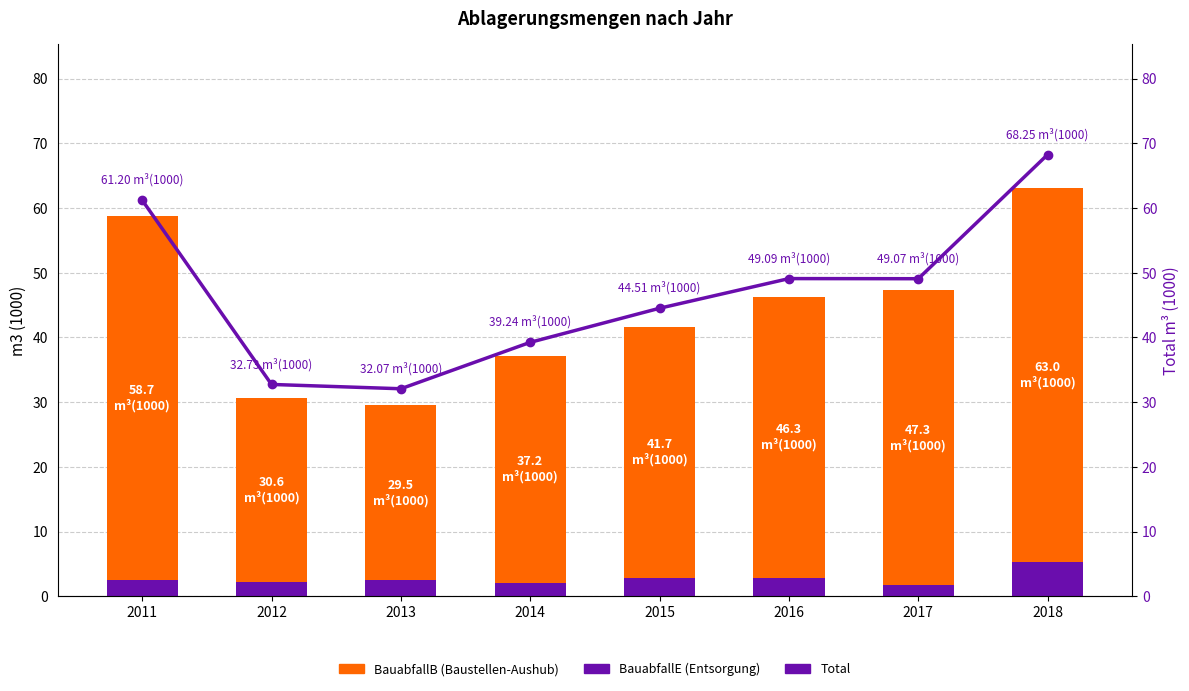

List the labels in order of Total value, smallest first.

2013, 2012, 2014, 2015, 2017, 2016, 2011, 2018